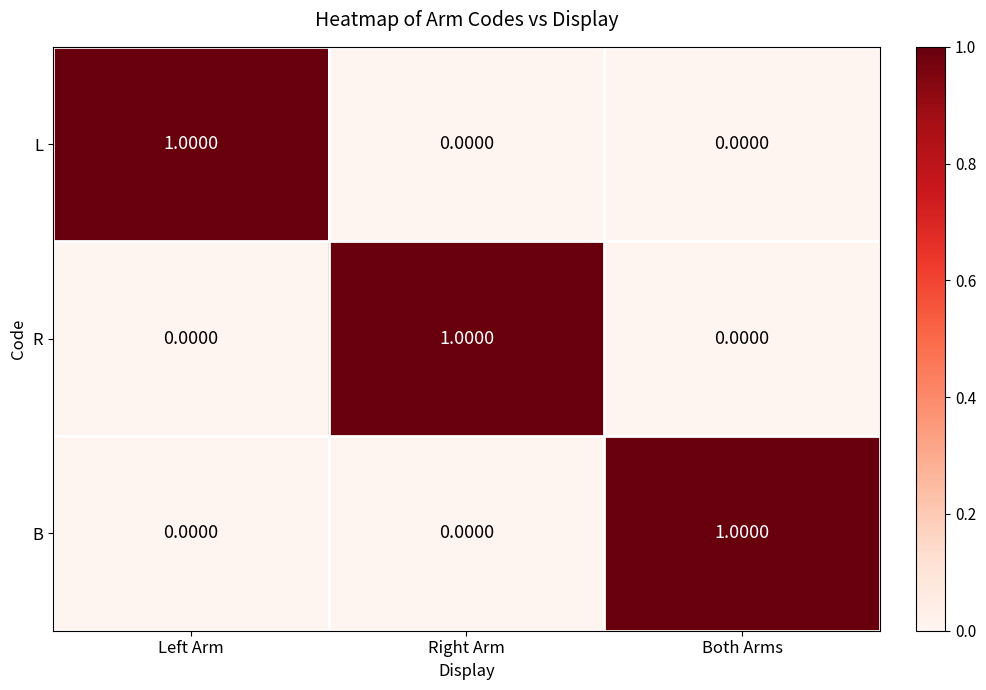

At which label does L reach its peak?

Left Arm